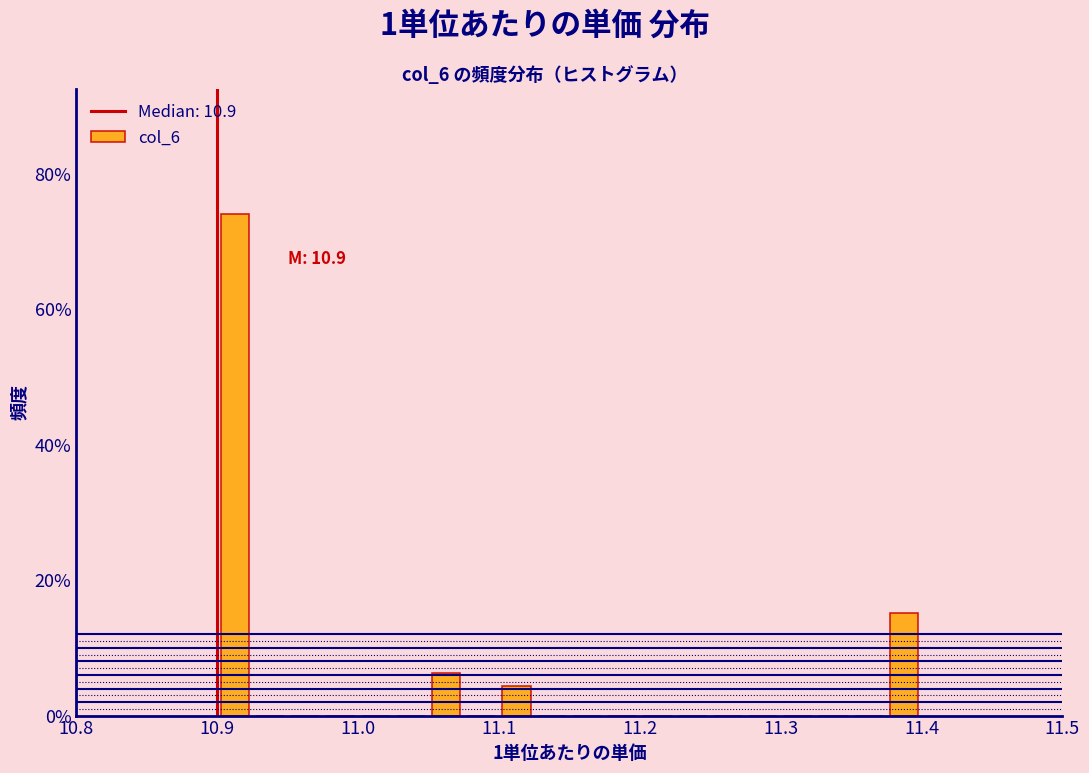

Around what value on the x-axis is the tallest bar? Give the approximate position of its centre, as read against the axis.

10.91